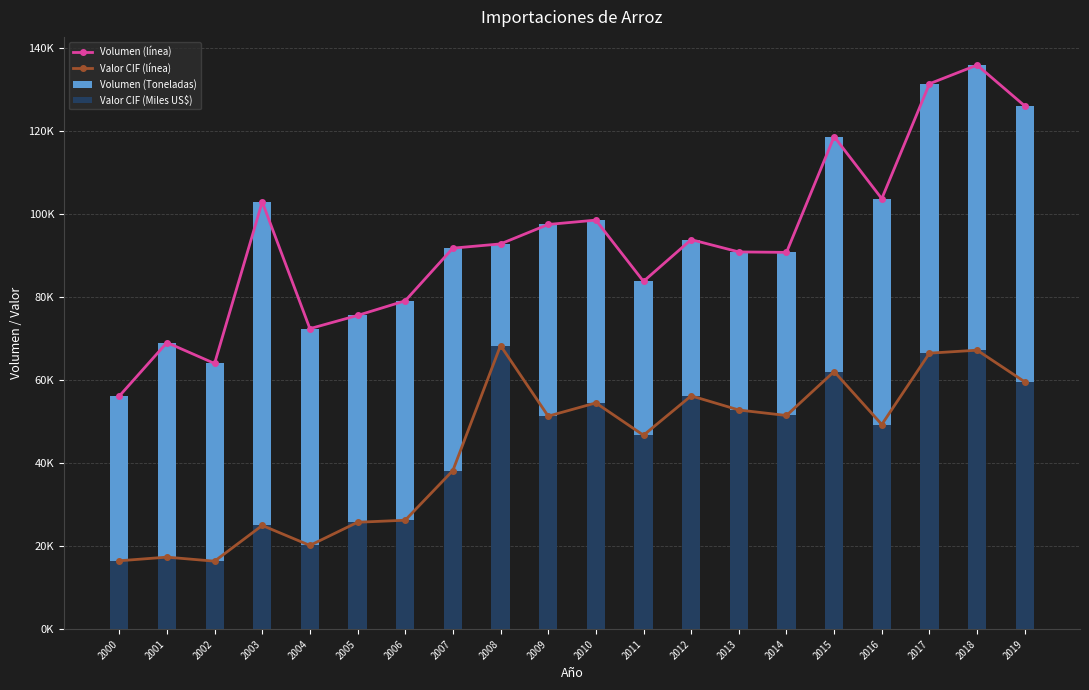

At how many categories does at least one series exceed 18650?

20